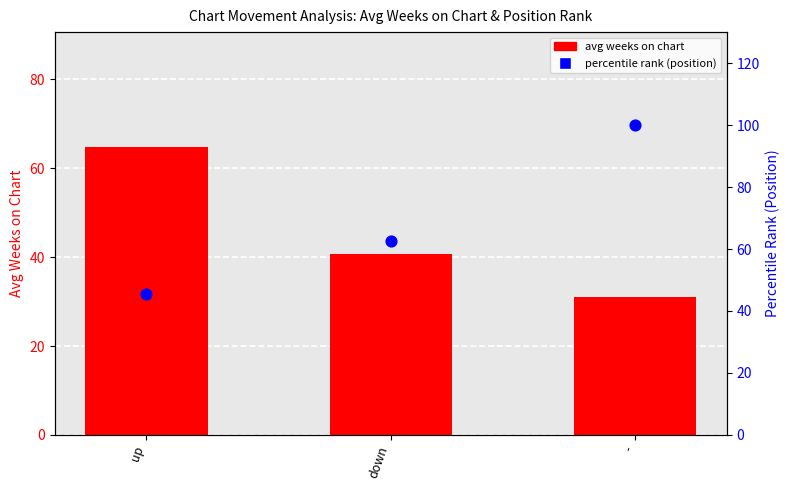

What are all the series names shown in the legend?

avg weeks on chart, percentile rank (position)